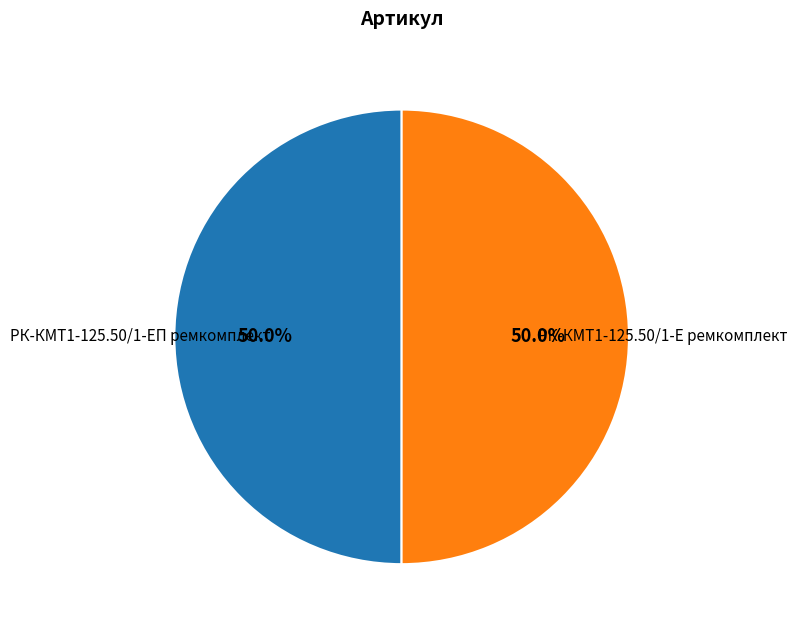

To the nearest percent, what portion does РК-КМТ1-125.50/1-Е ремкомплект represent?

50%